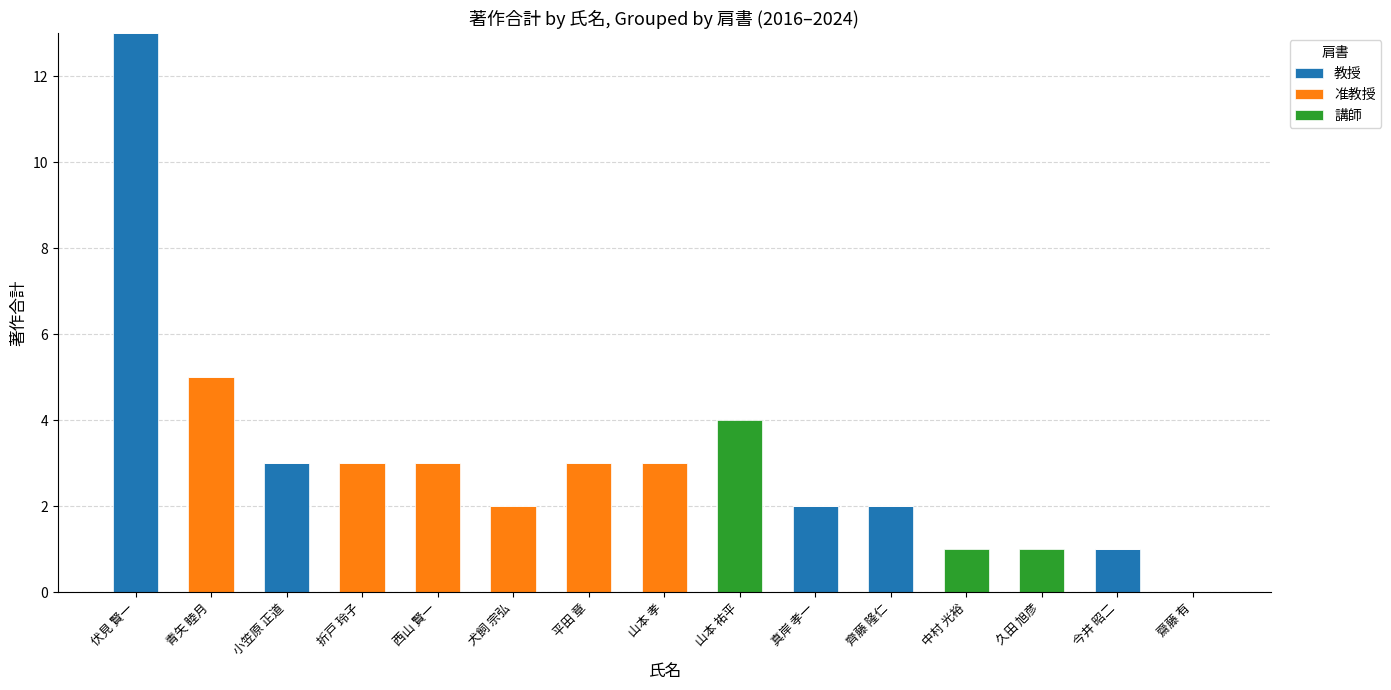

At which label is 教授 closest to 6?

小笠原 正道